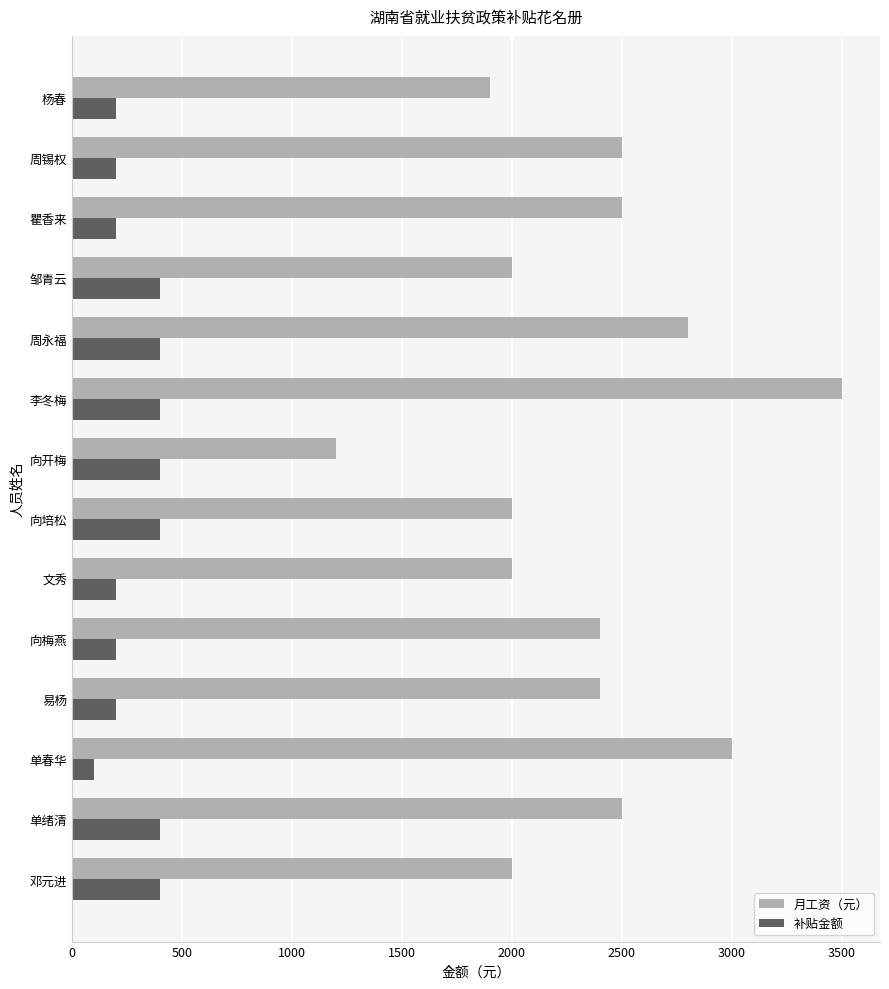

The value of 补贴金额 at 单春华 is 100. True or false?

True